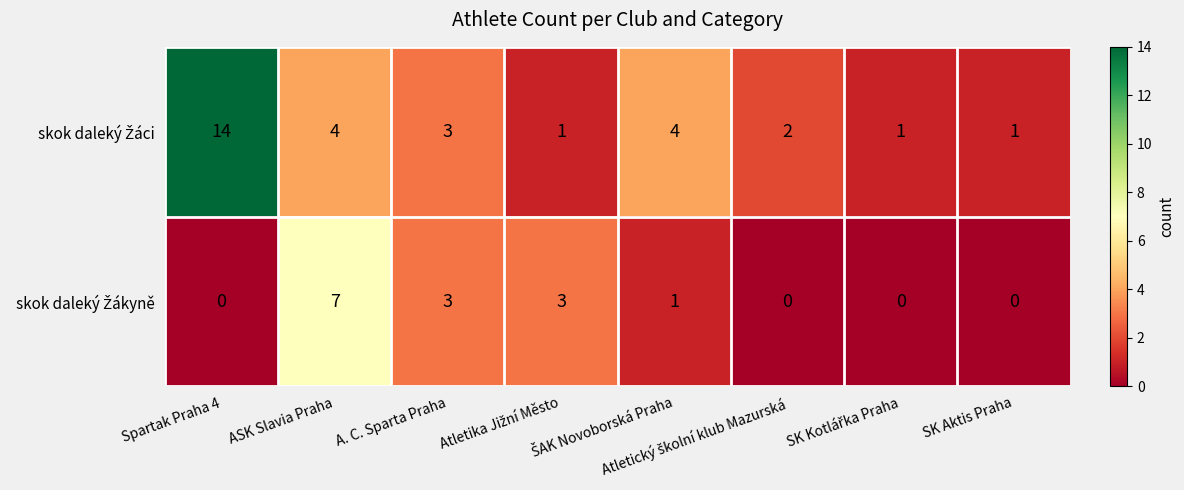

At which category is the sum across all series the highest?

Spartak Praha 4